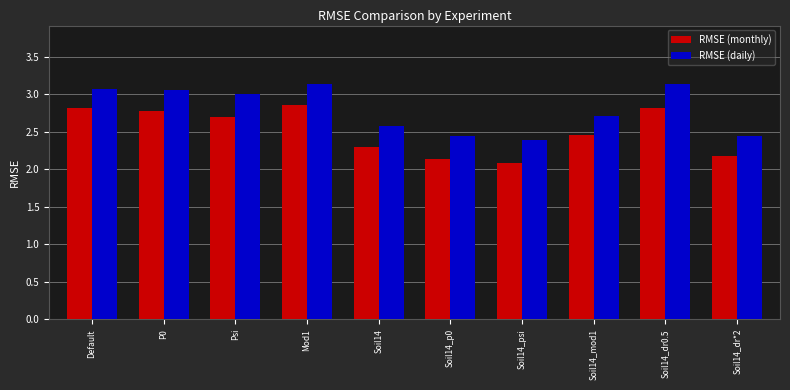

Rank the series by their maximum value, from highest to lowest.

RMSE (daily), RMSE (monthly)